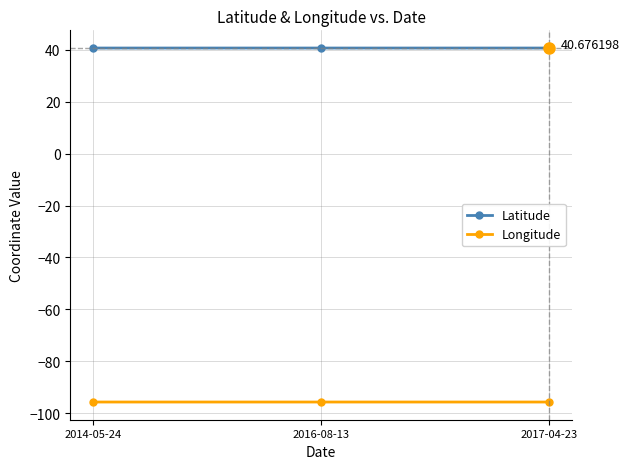

What is the label of the 1st point from the left?

2014-05-24